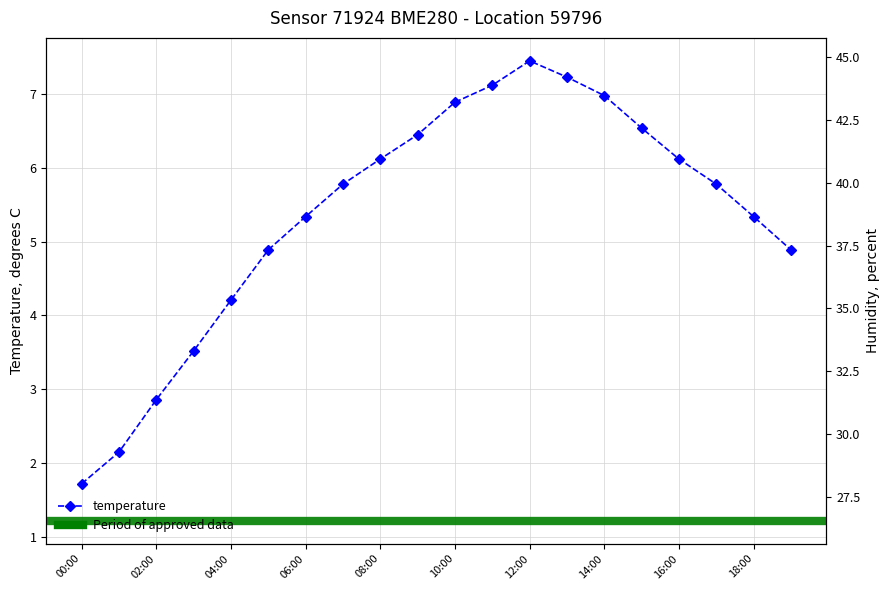

At which category is the sum across all series the highest?

00:00